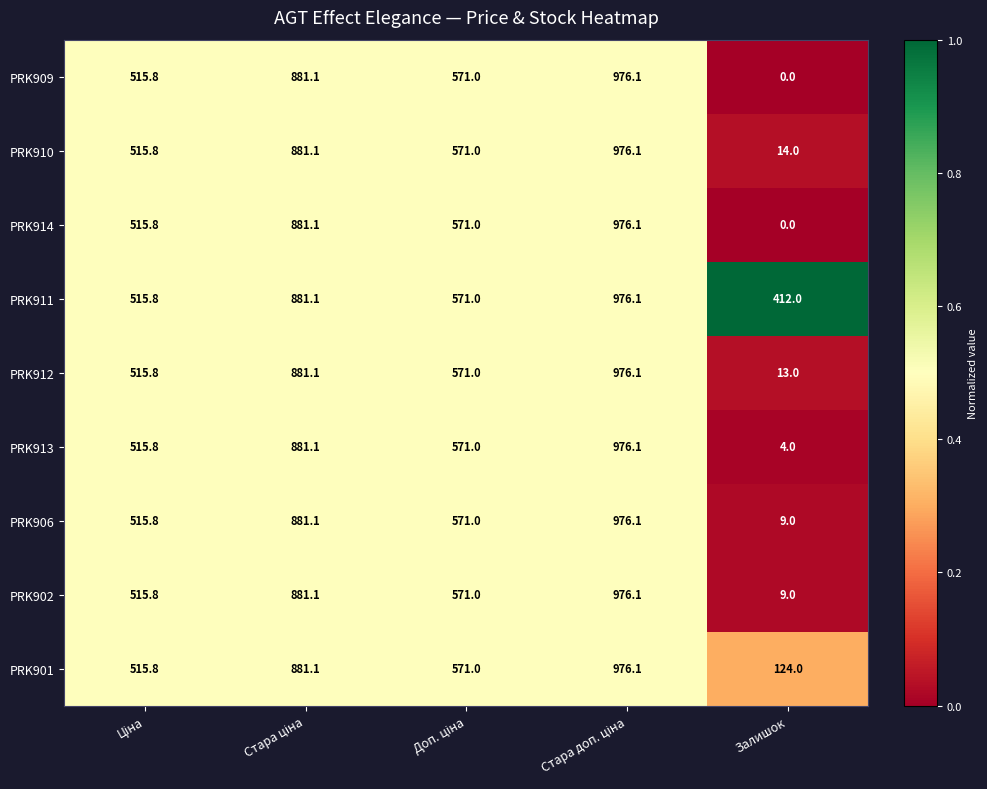

Is it true that PRK902 equals 13.9 at Залишок?

False